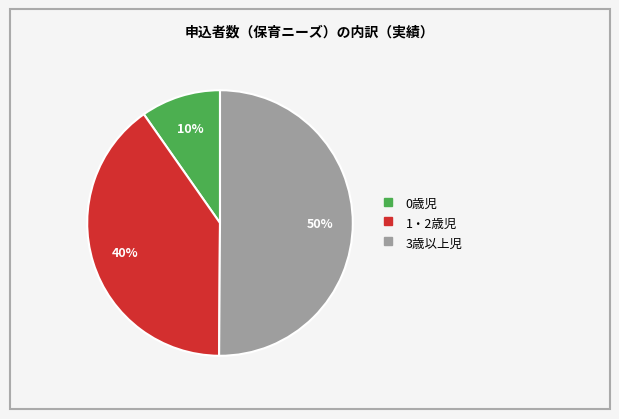

What is the ratio of the value at 0歳児 to the value at 3歳以上児?

0.2